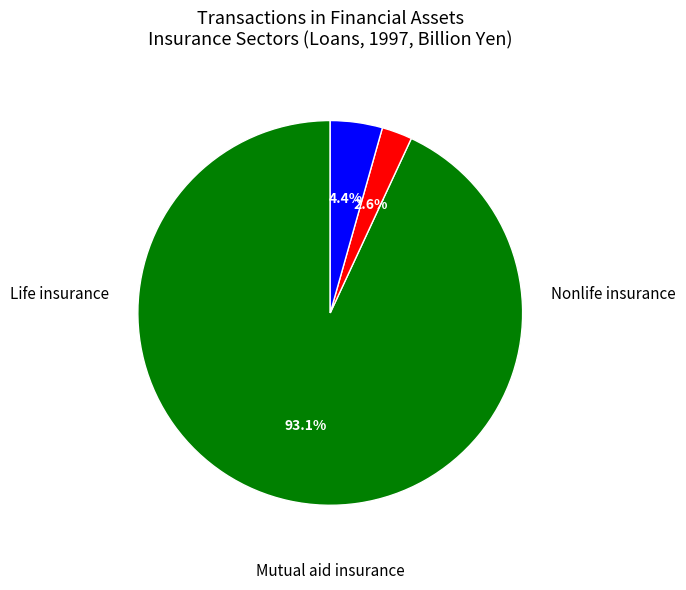

Does any single category account for the majority?

Yes